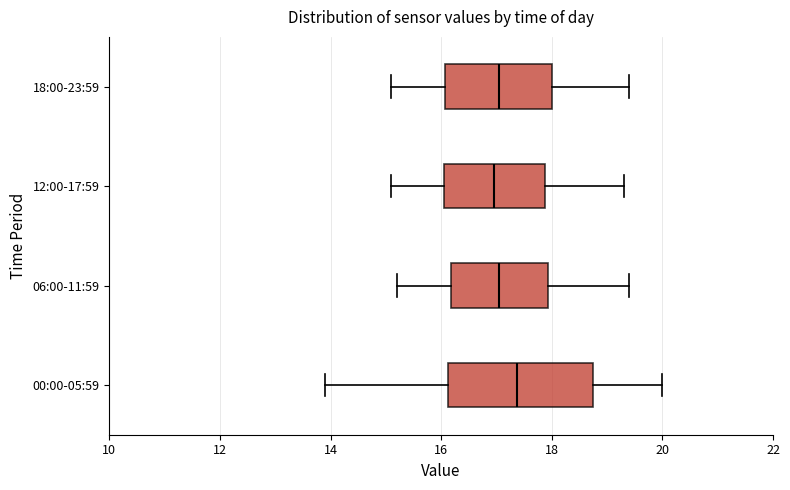

Which box is the widest, from its left edge to its right edge?

00:00-05:59